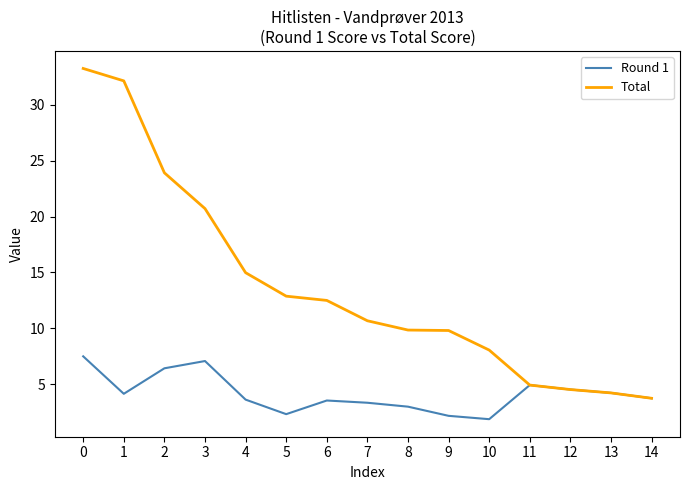

True or false: Round 1 has a value of 6.4 at 2.

True